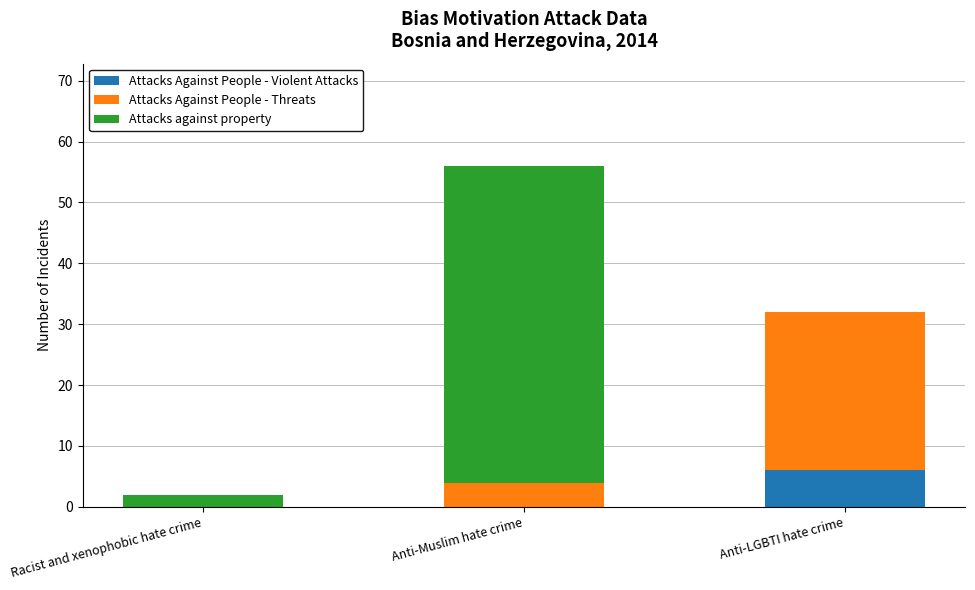

At which label does Attacks Against People - Violent Attacks reach its peak?

Anti-LGBTI hate crime